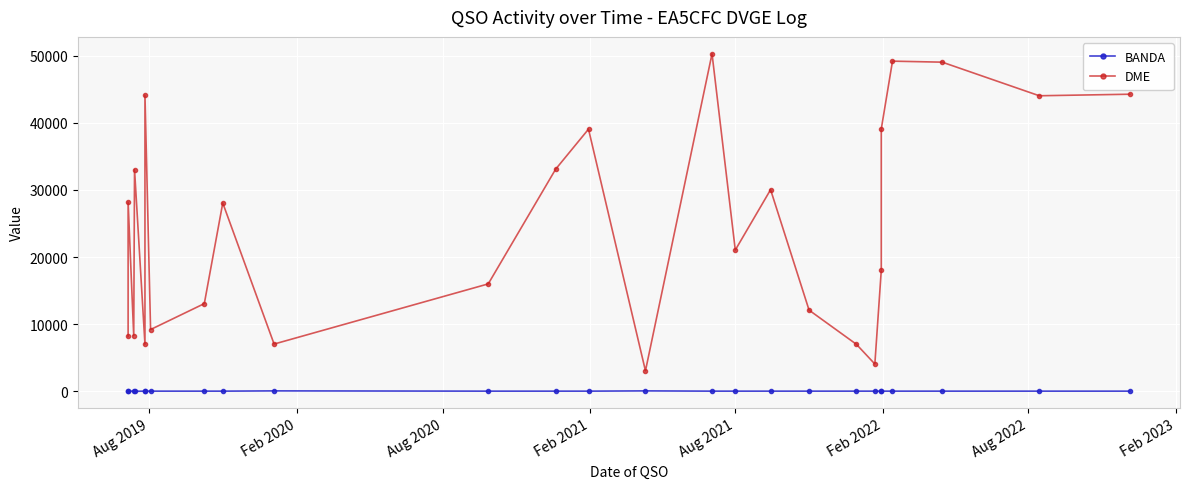

What is the value of the DME point at the 14th from the left?

3065